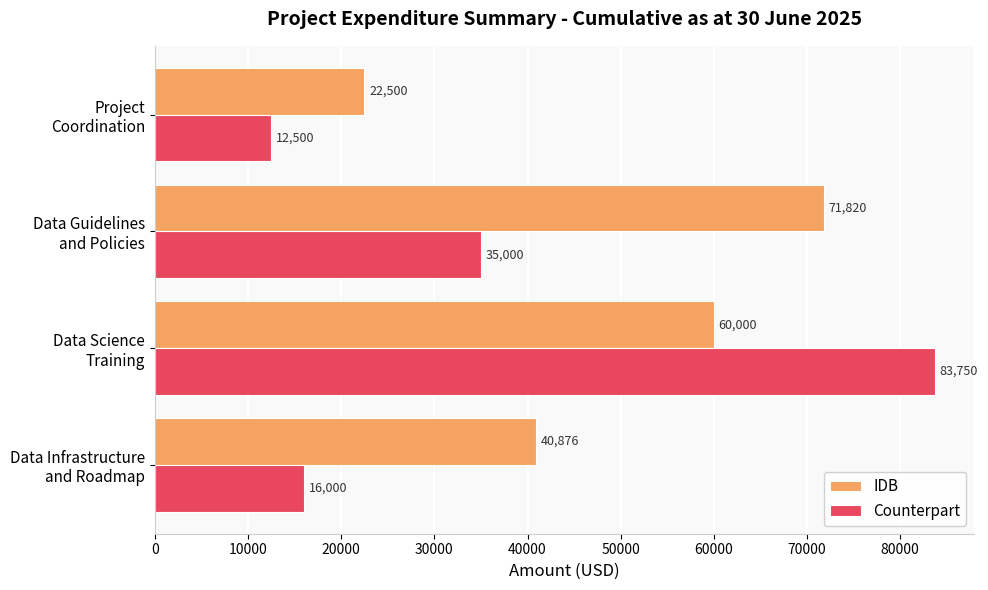

What is the lowest value of the Counterpart series?

12500